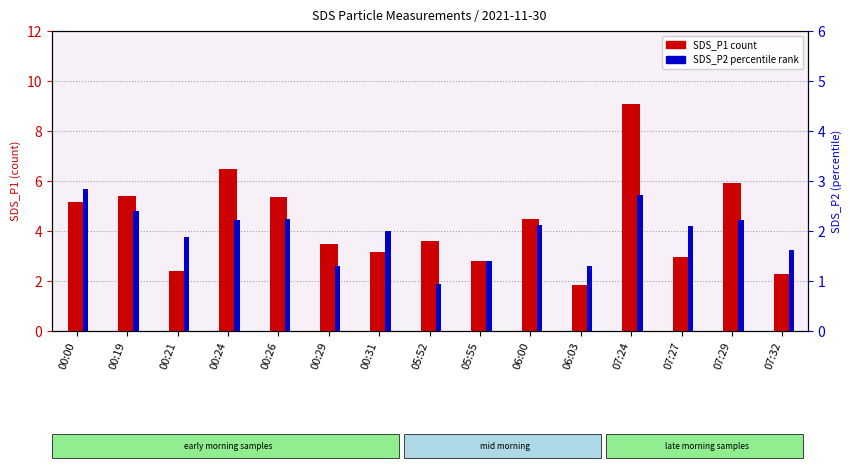

Reading right to left, extract all data points from this chart.

SDS_P1: 07:32=2.3	07:29=5.9	07:27=3.0	07:24=9.1	06:03=1.9	06:00=4.5	05:55=2.8	05:52=3.6	00:31=3.2	00:29=3.5	00:26=5.3	00:24=6.5	00:21=2.4	00:19=5.4	00:00=5.2
SDS_P2: 07:32=1.6	07:29=2.2	07:27=2.1	07:24=2.7	06:03=1.3	06:00=2.1	05:55=1.4	05:52=0.9	00:31=2.0	00:29=1.3	00:26=2.2	00:24=2.2	00:21=1.9	00:19=2.4	00:00=2.9